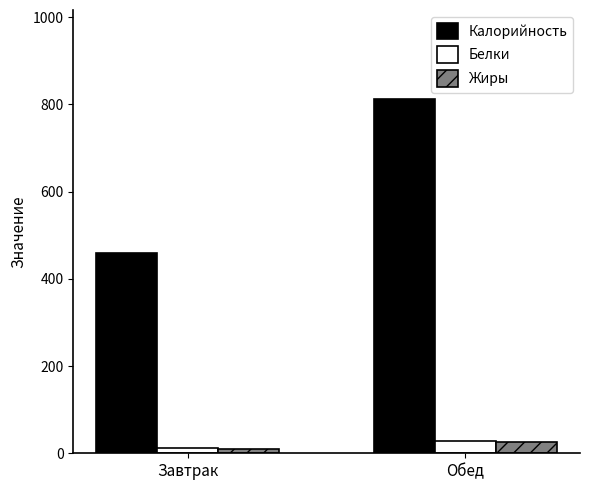

List the labels in order of Калорийность value, smallest first.

Завтрак, Обед